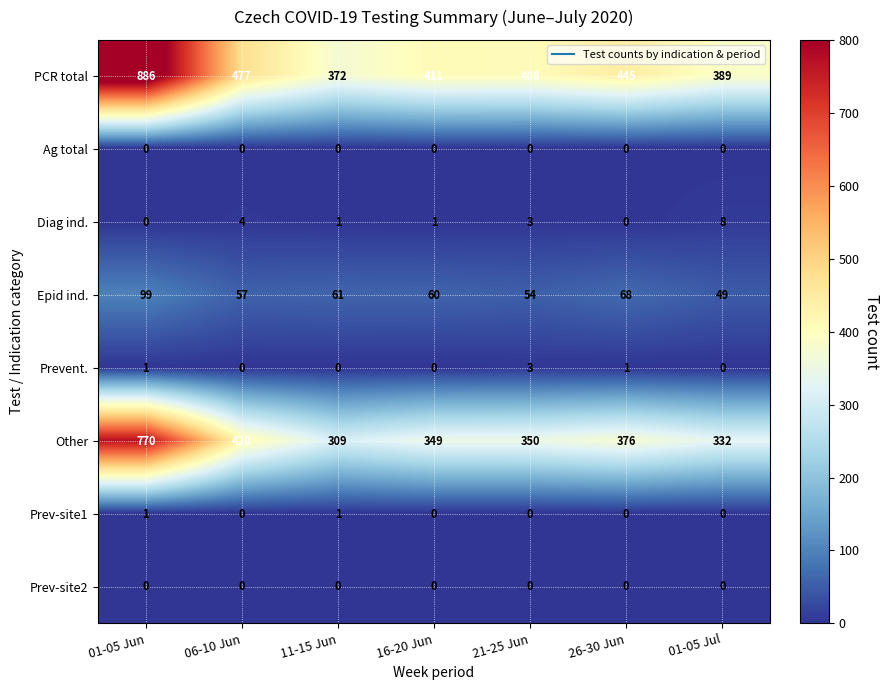

At which category is the sum across all series the highest?

01-05 Jun